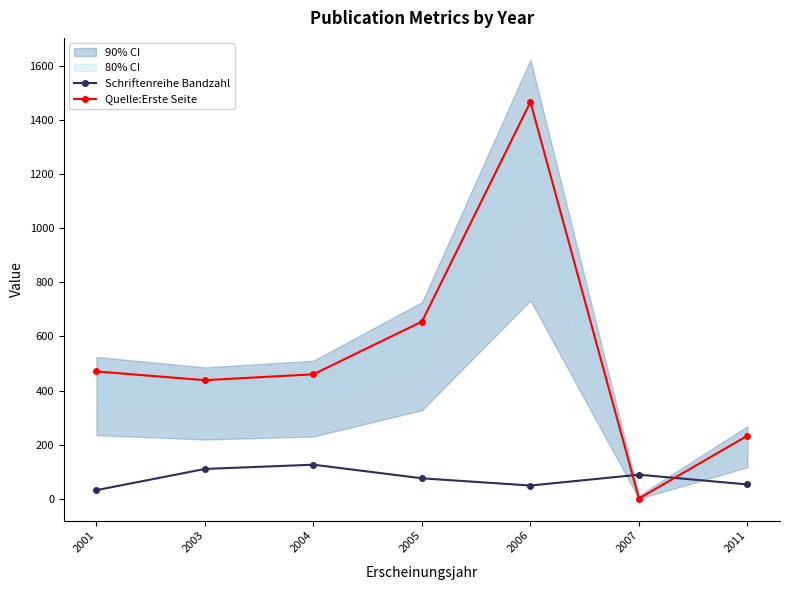

What is the sum of all Quelle:Erste Seite values?

3723.4